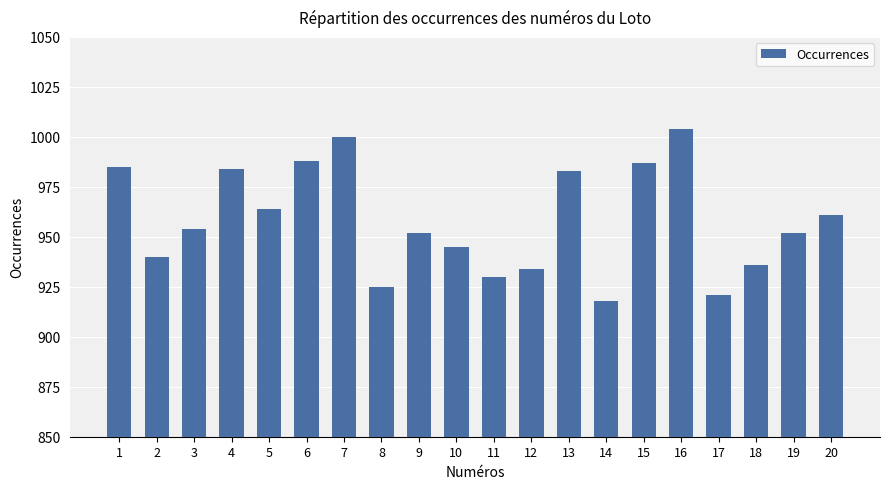

What is the maximum value shown in the chart?

1004